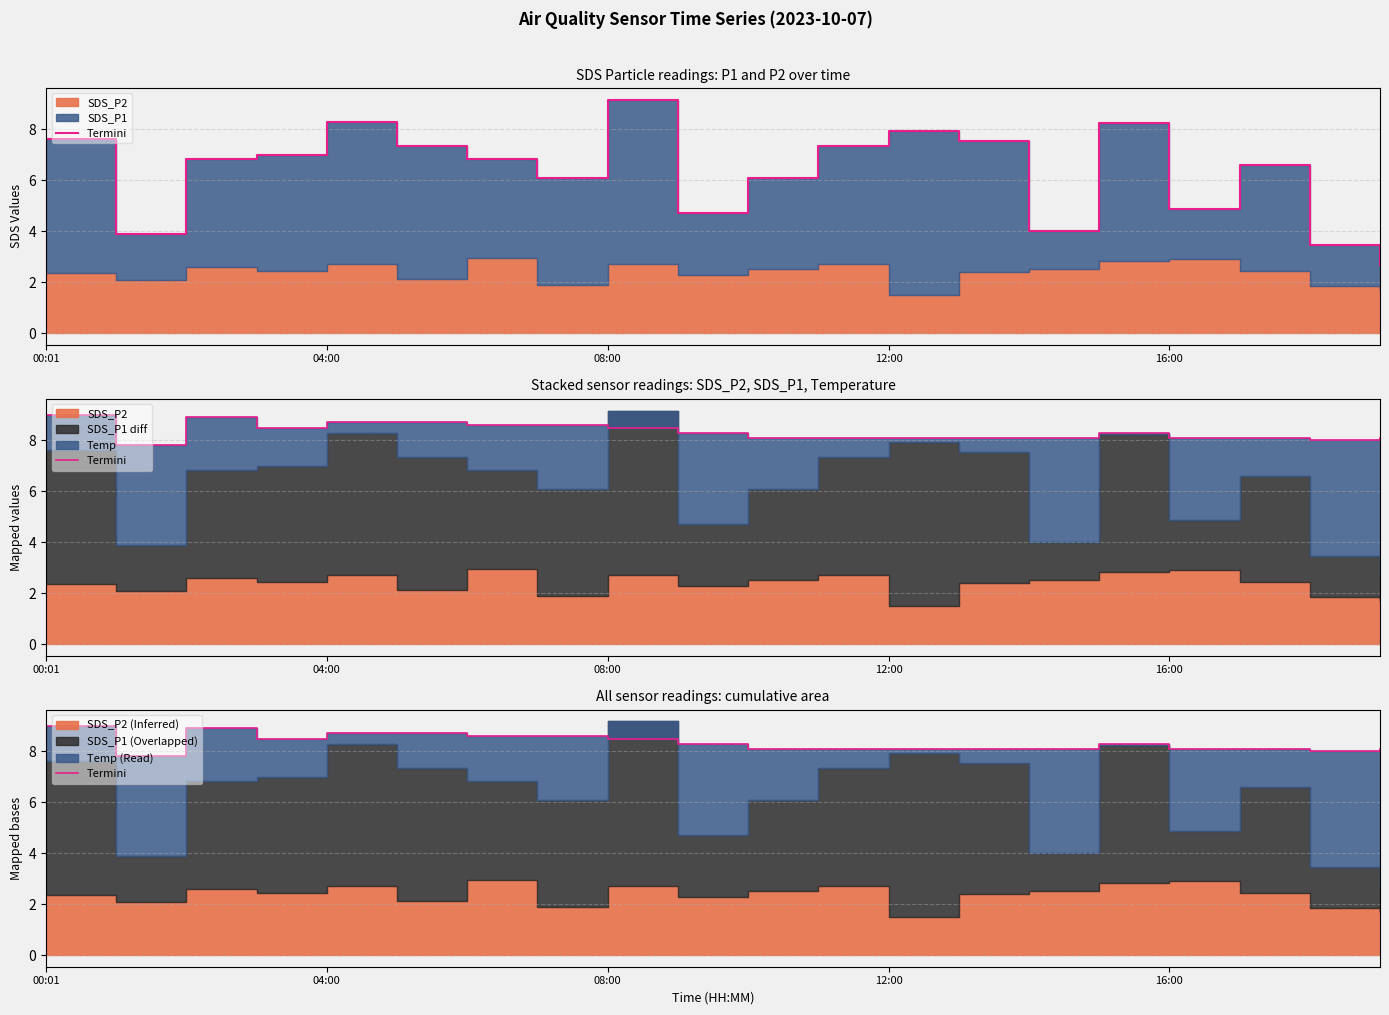

The chart shows a value of 4.4 at 16:00. True or false?

False